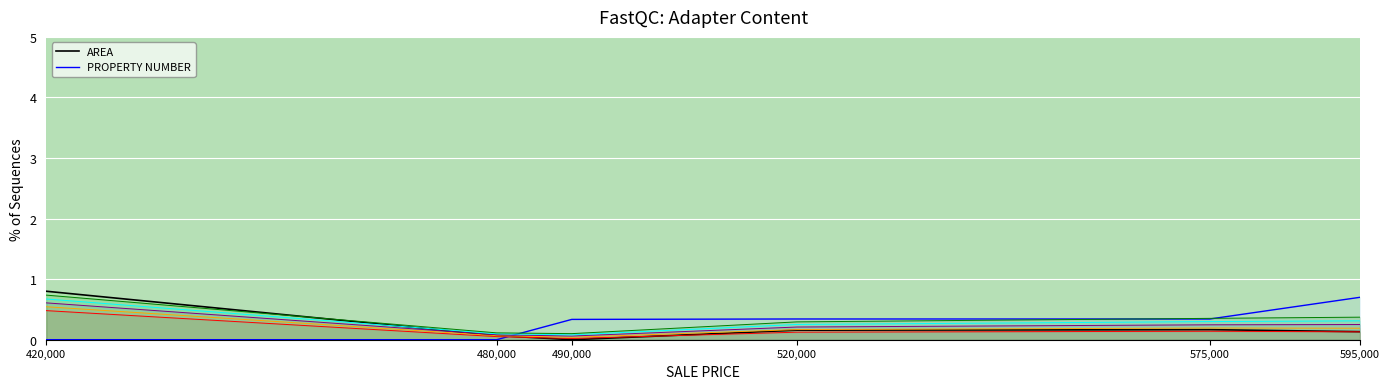

At which category does AREA reach its first local peak?

575,000